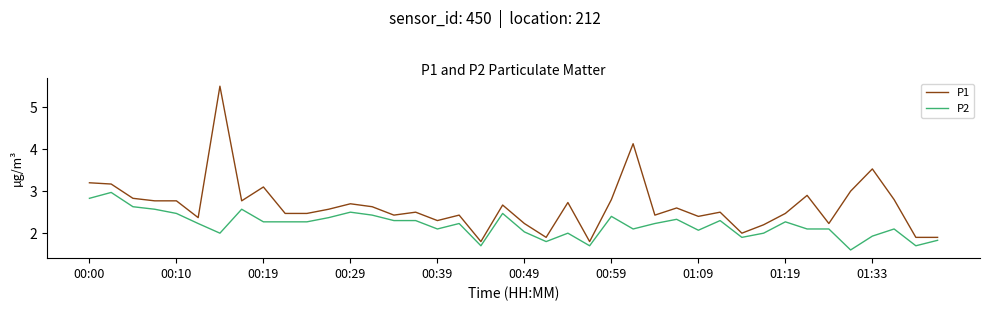

True or false: P1 and P2 intersect in this chart.

False